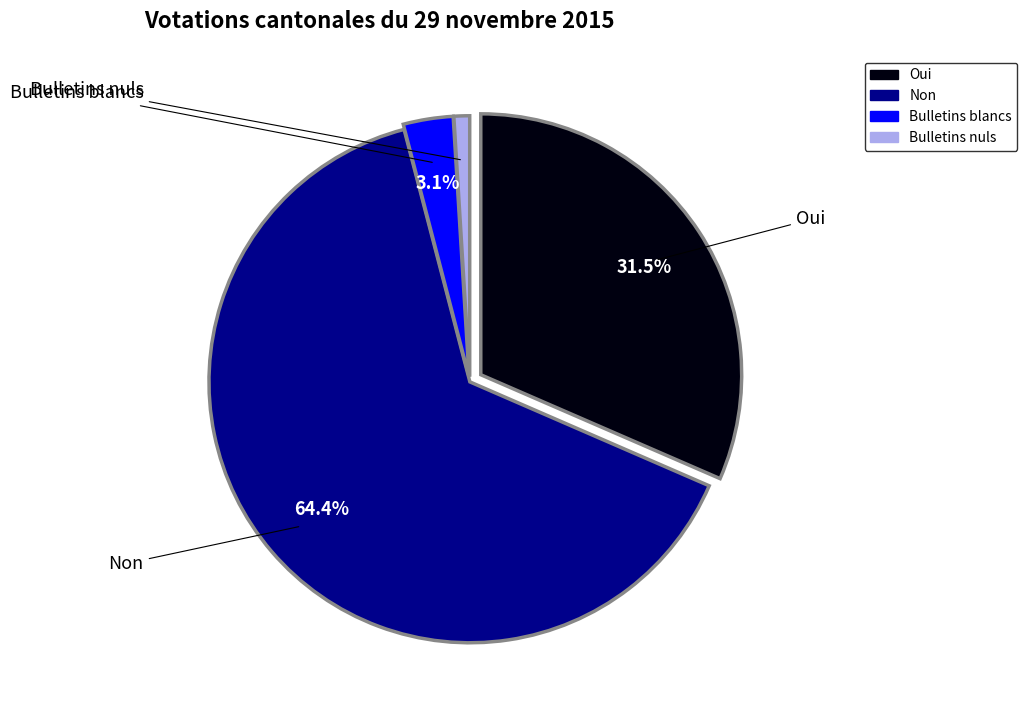

Does any single category account for the majority?

Yes